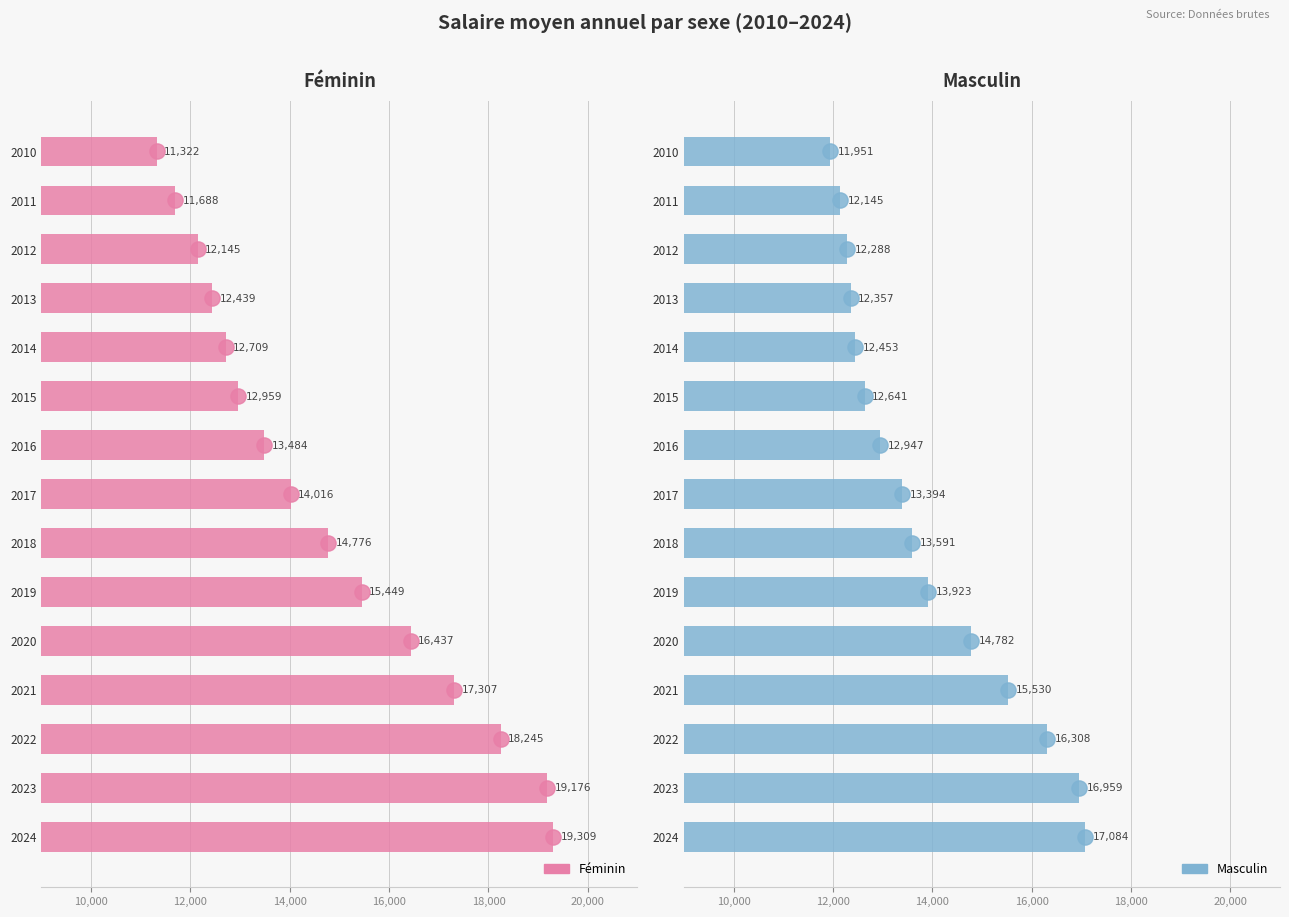

What are all the series names shown in the legend?

Féminin, Masculin